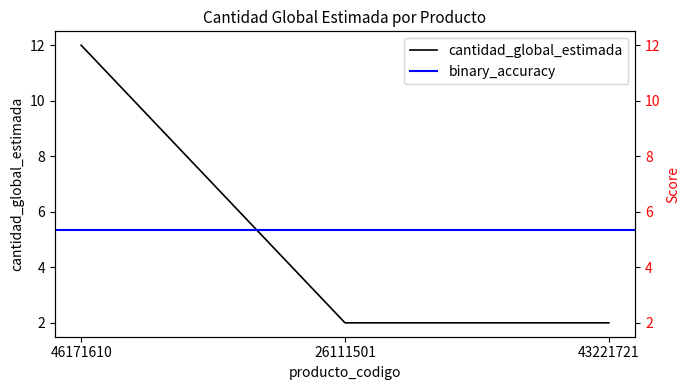

What is the label of the 1st point from the left?

46171610